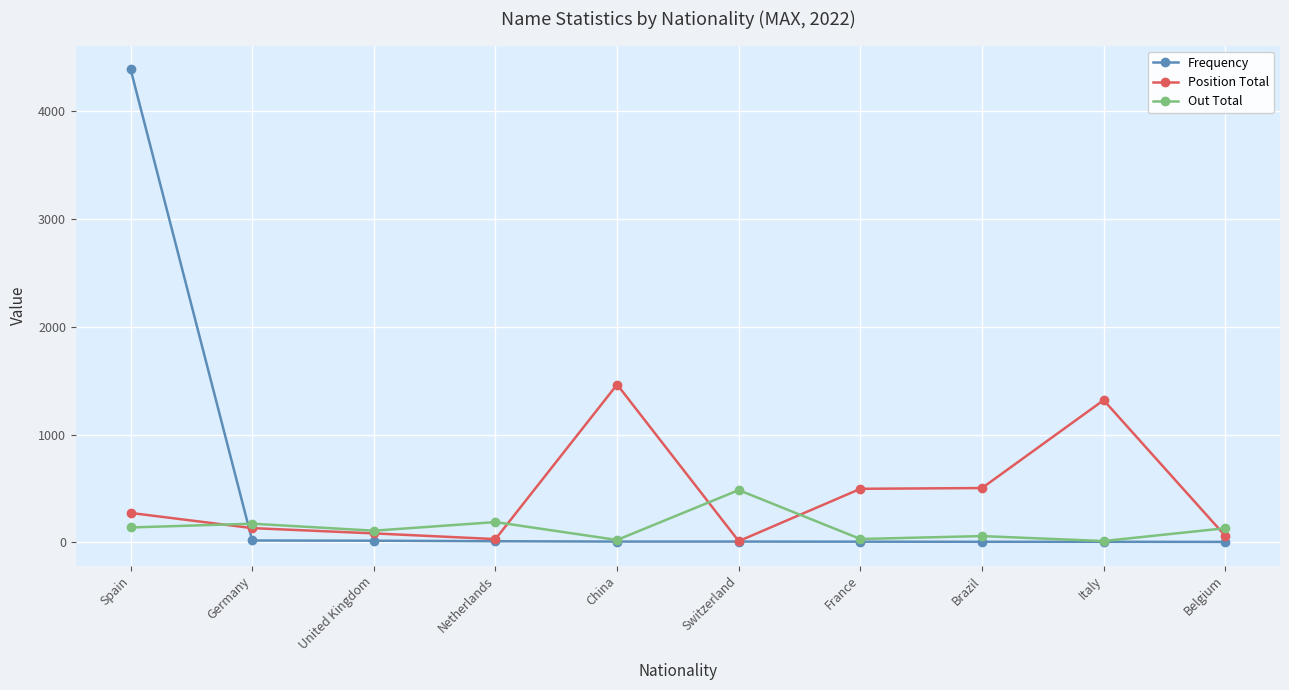

Between Spain and Germany, which series saw the biggest shift?

Frequency